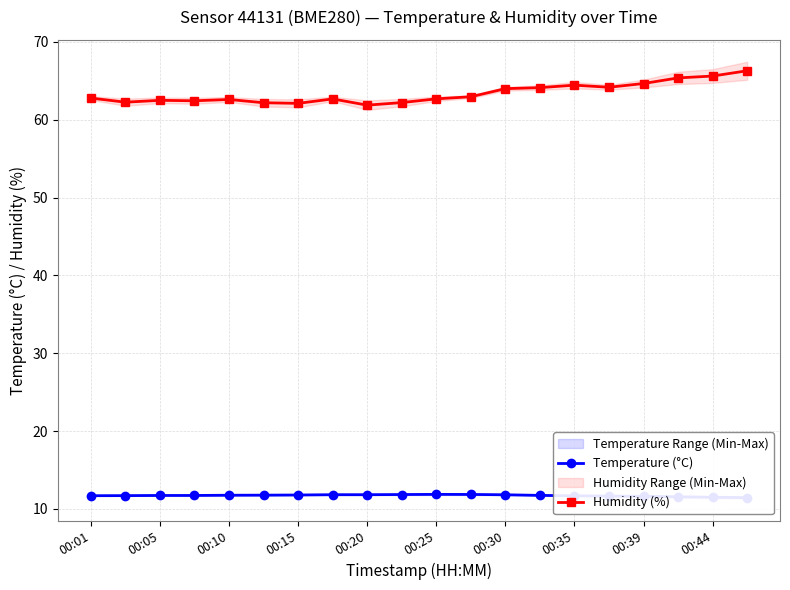

What is the minimum value for Humidity (%)?

61.9